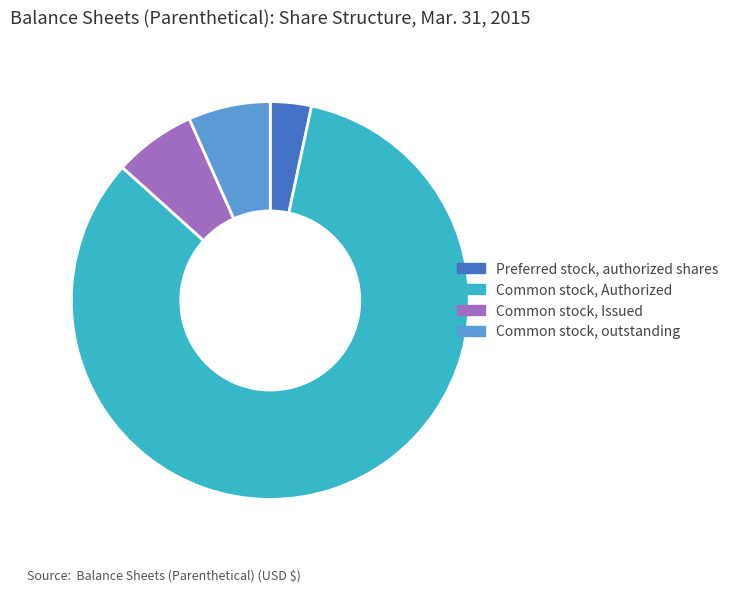

What is the largest slice in the pie chart?

Common stock, Authorized